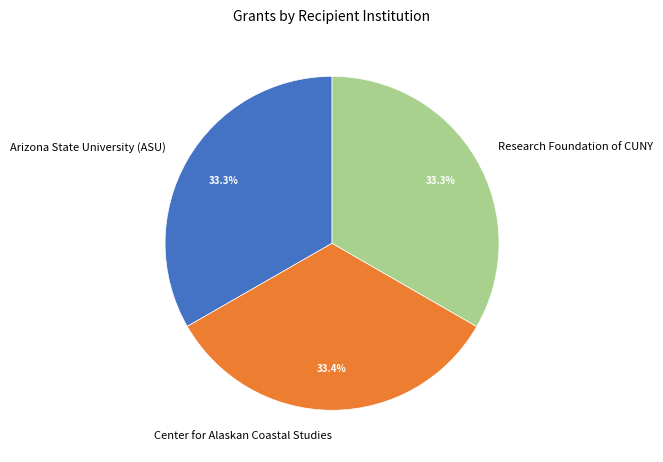

Is it true that Arizona State University (ASU) is 25% of the pie?

False